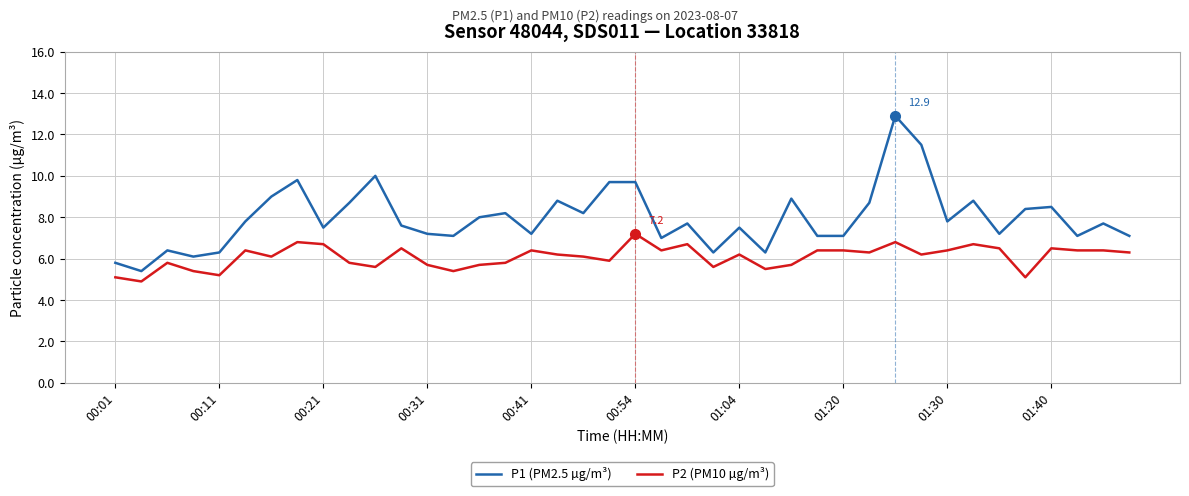

What is the smallest value displayed?

4.9